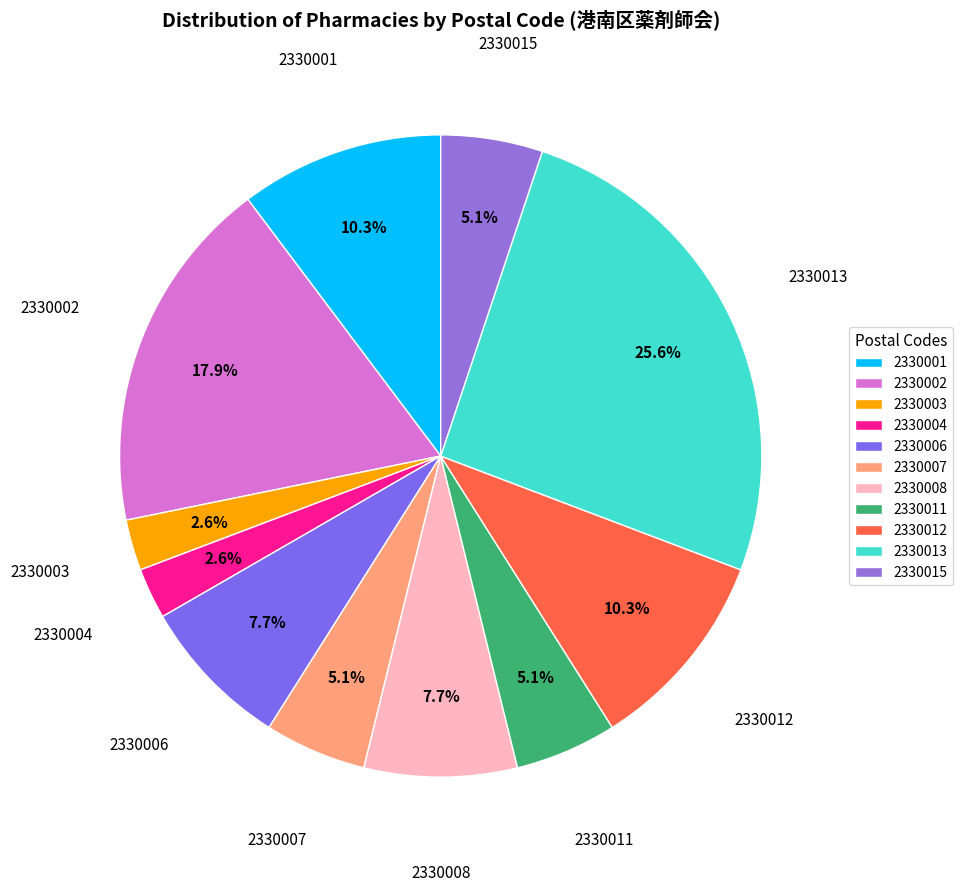

How many slices are in this pie chart?

11